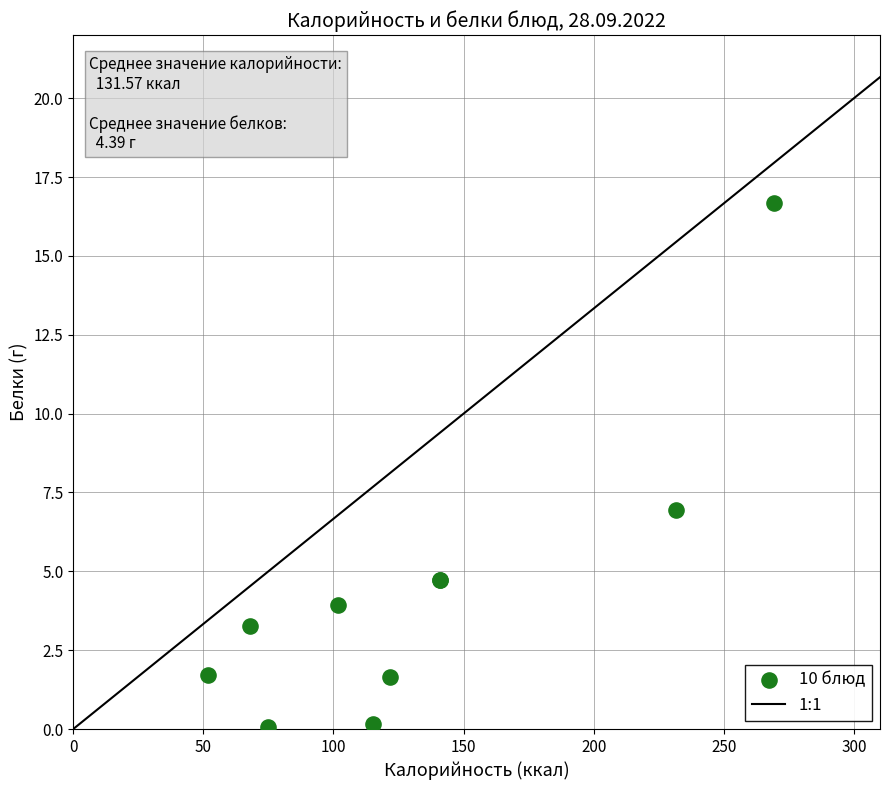

What Y value in the scatter plot is closest to 8?

6.9